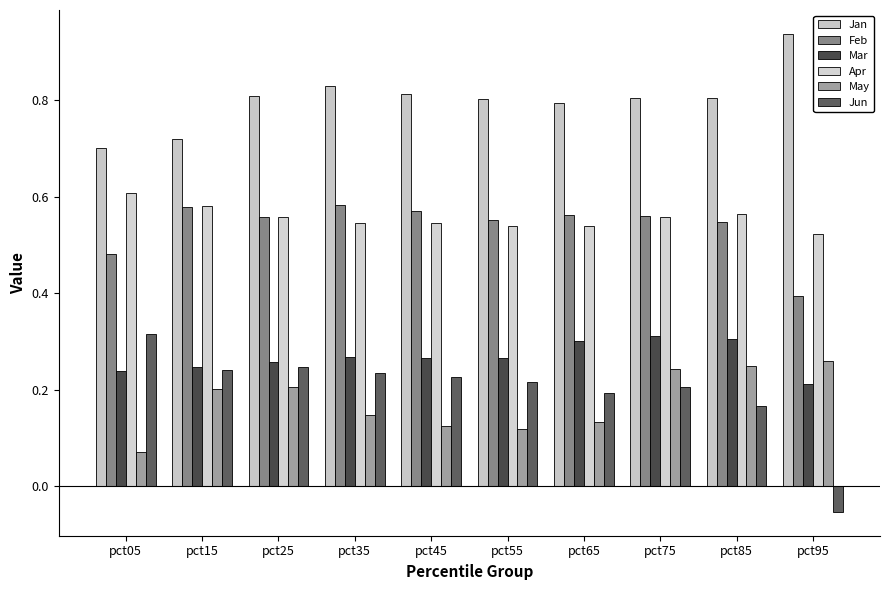

Does the chart contain any negative values?

Yes